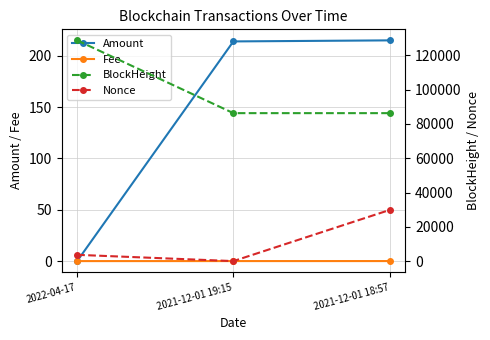

What is the sum of all Nonce values?

33464.0